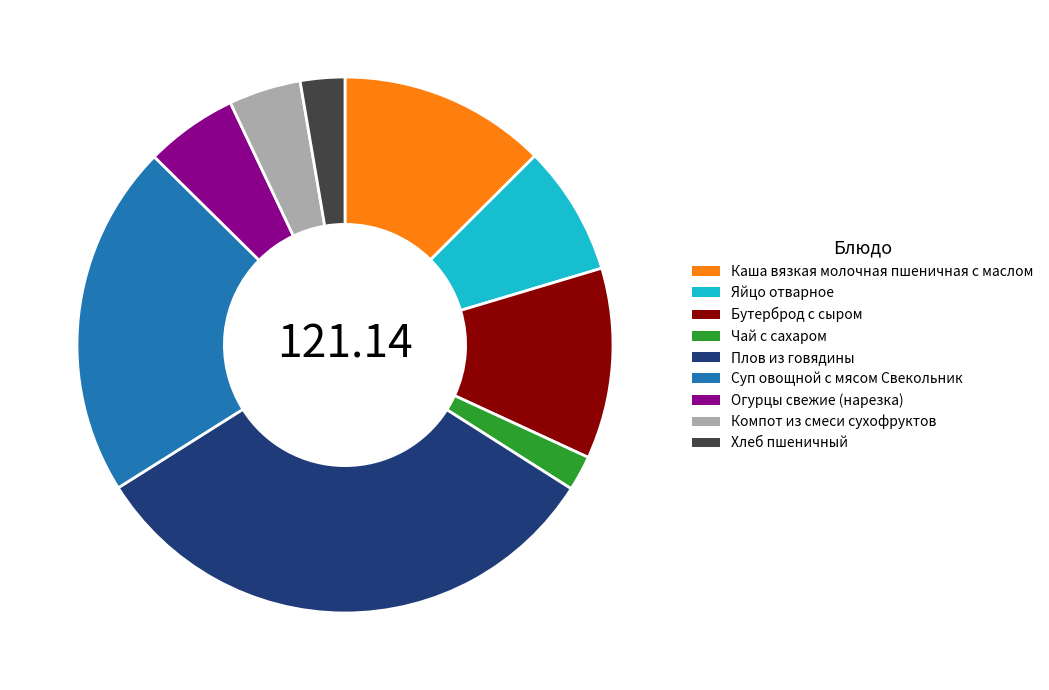

How many segments does this pie chart have?

9